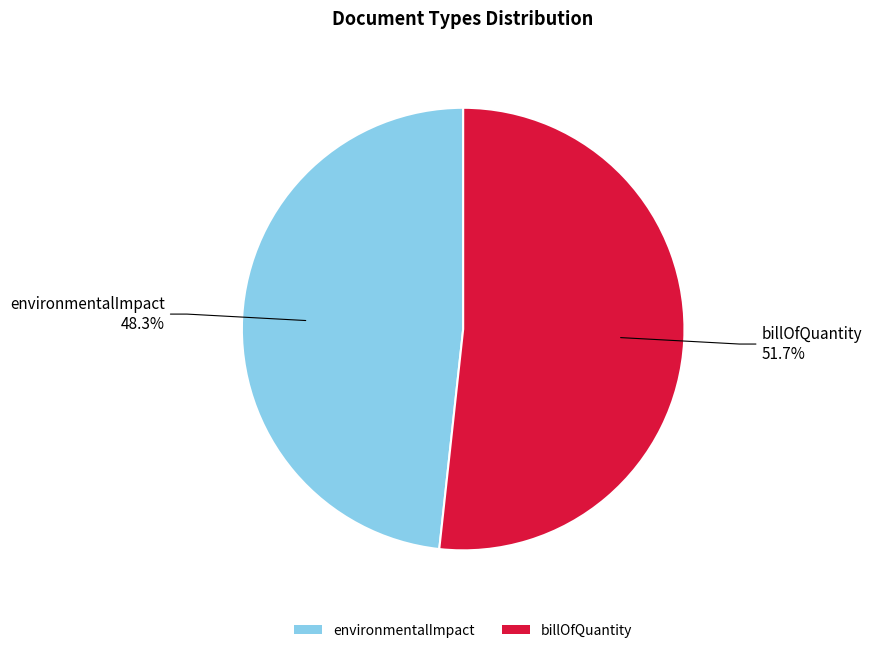

Is it true that environmentalImpact is 48% of the pie?

True